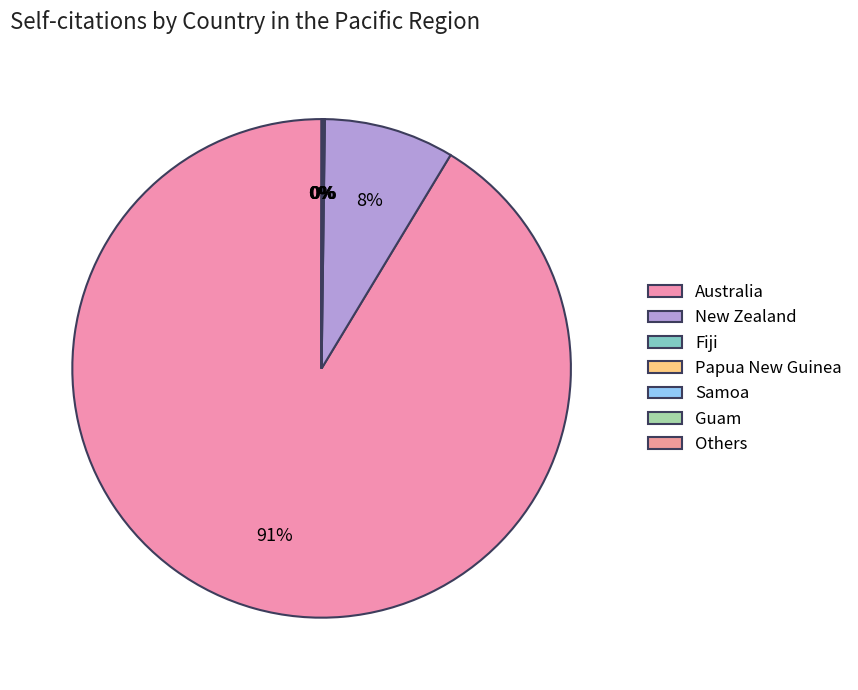

Which category accounts for the majority?

Australia